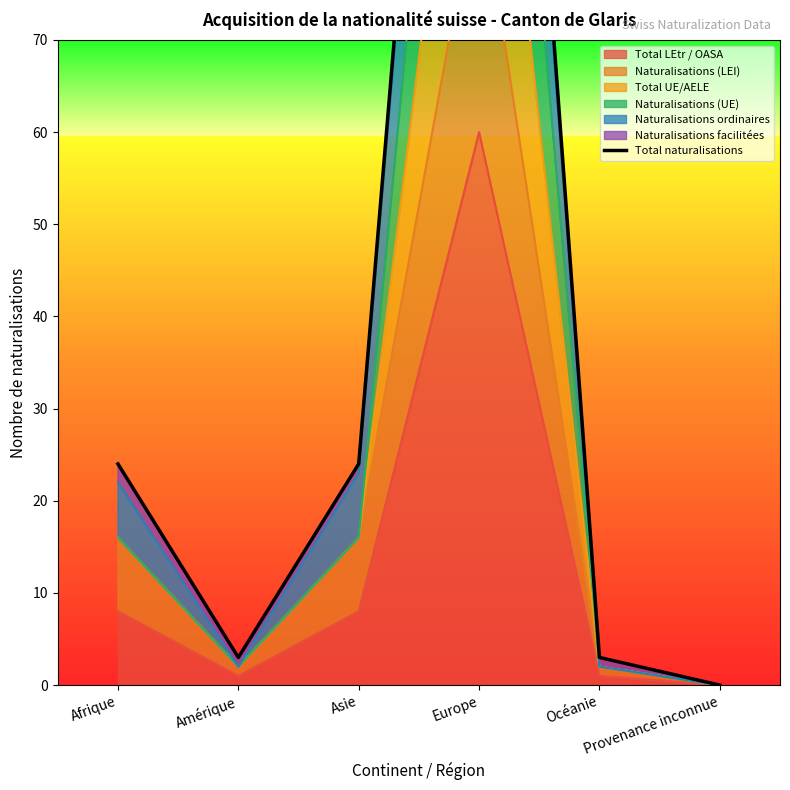

How many categories are shown in the chart?

6